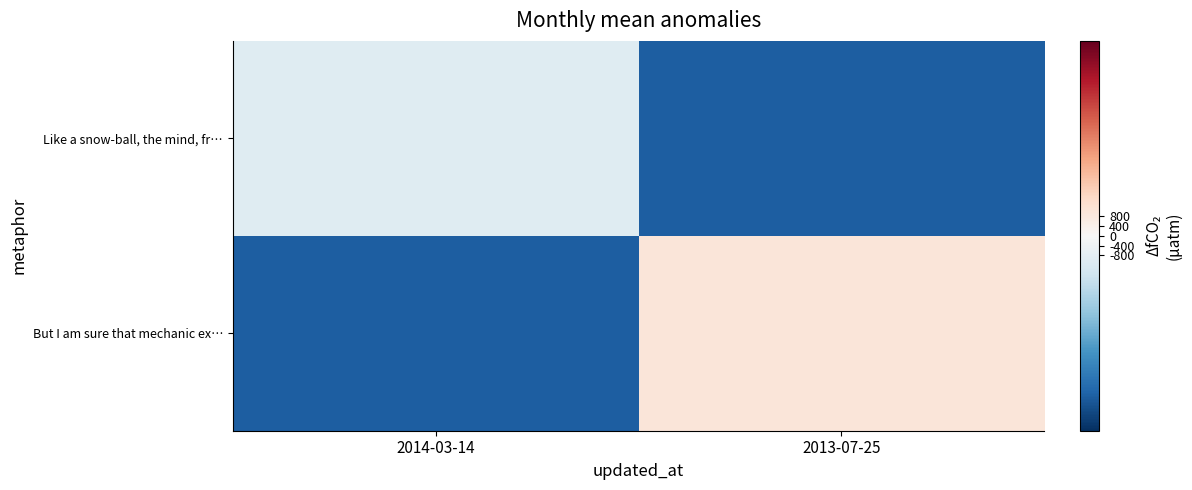

At which category is the sum across all series the highest?

2013-07-25